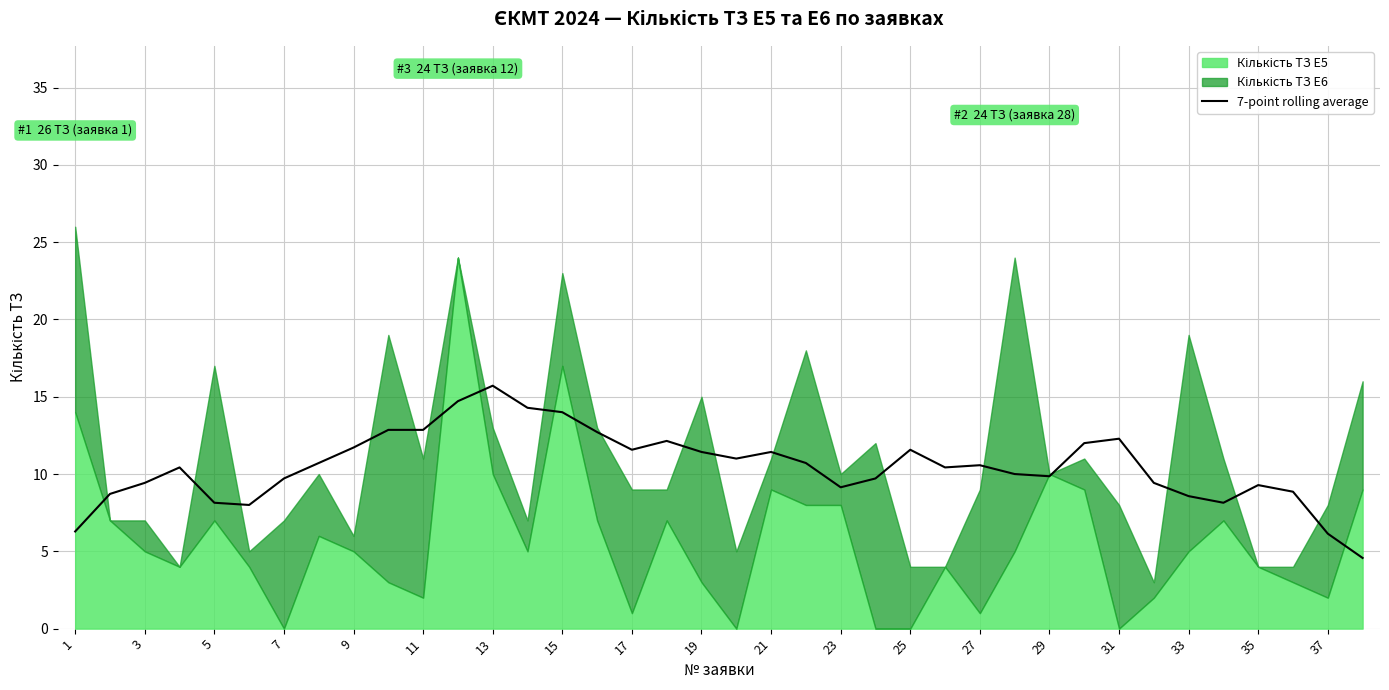

What is the minimum value for 7-point rolling average?

4.6